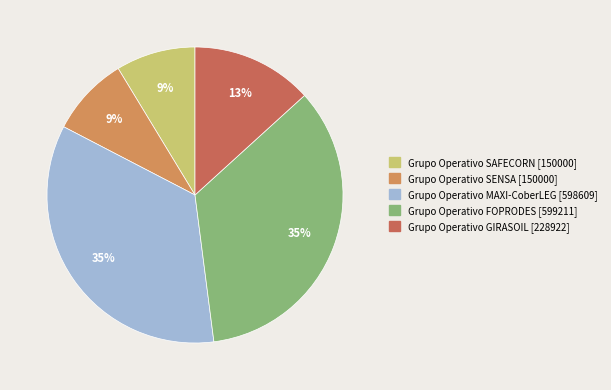

Is there any slice that represents more than half of the pie?

No